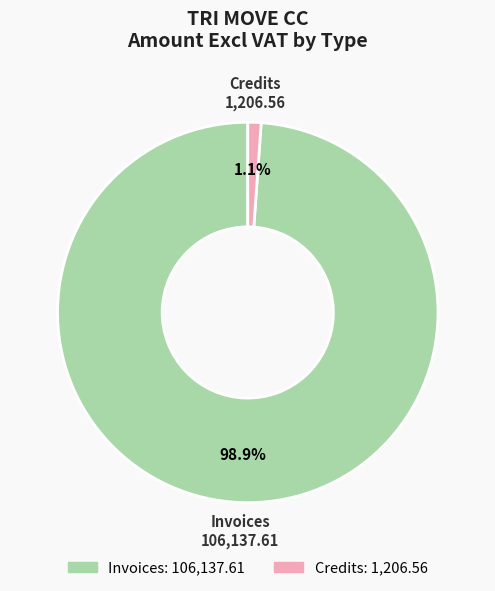

How many slices are in this pie chart?

2